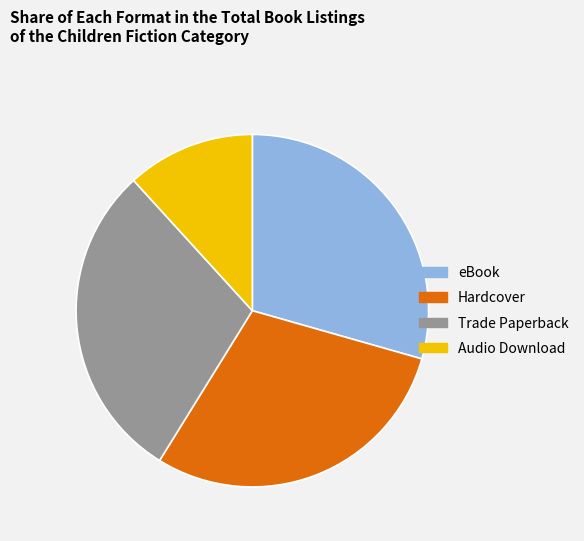

Do Trade Paperback and Audio Download together represent more than half of the pie?

No